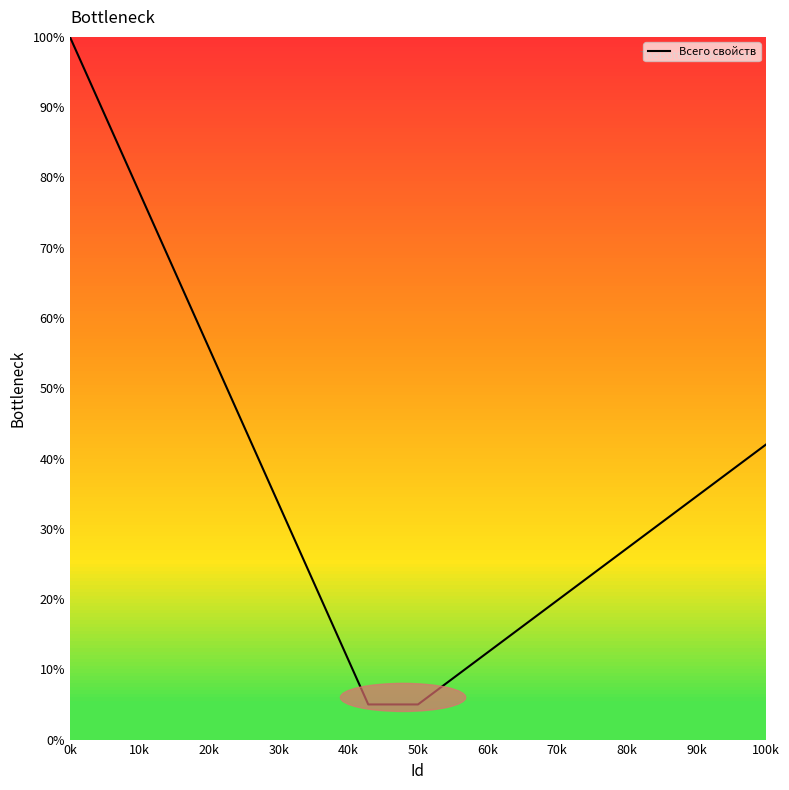

What is the smallest value displayed?

5.0